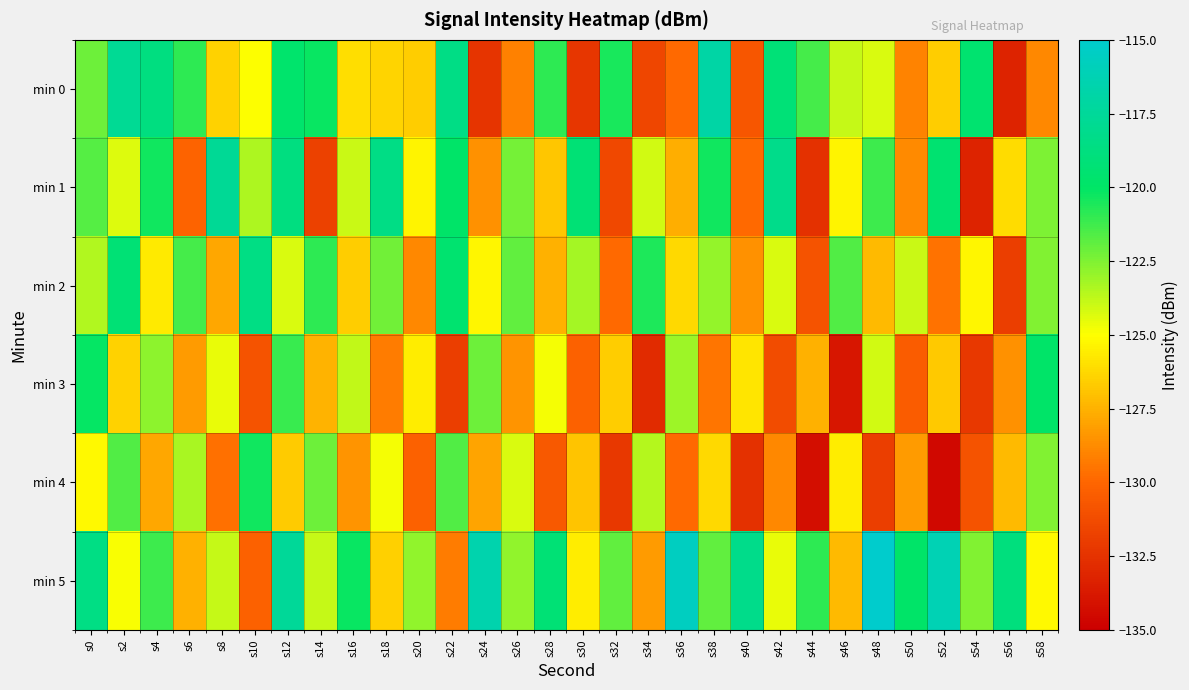

How many data points does each series have?

30